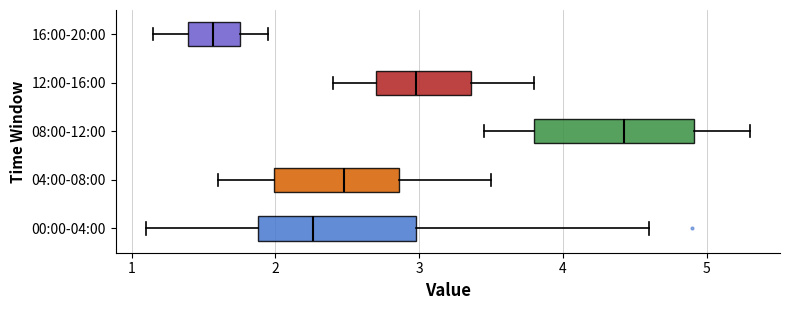

Reading bottom to top, transcribe this box plot: for each box, give where its median line is, the range the box spans, and where its two whiskers end, as read against the x-axis. The values are not printed on the chart, so give them approximately, as read against the axis.

00:00-04:00: median 2.3, box 1.9 to 3.0, whiskers 1.1 to 4.6
04:00-08:00: median 2.5, box 2.0 to 2.9, whiskers 1.6 to 3.5
08:00-12:00: median 4.4, box 3.8 to 4.9, whiskers 3.5 to 5.3
12:00-16:00: median 3.0, box 2.7 to 3.4, whiskers 2.4 to 3.8
16:00-20:00: median 1.6, box 1.4 to 1.8, whiskers 1.2 to 2.0